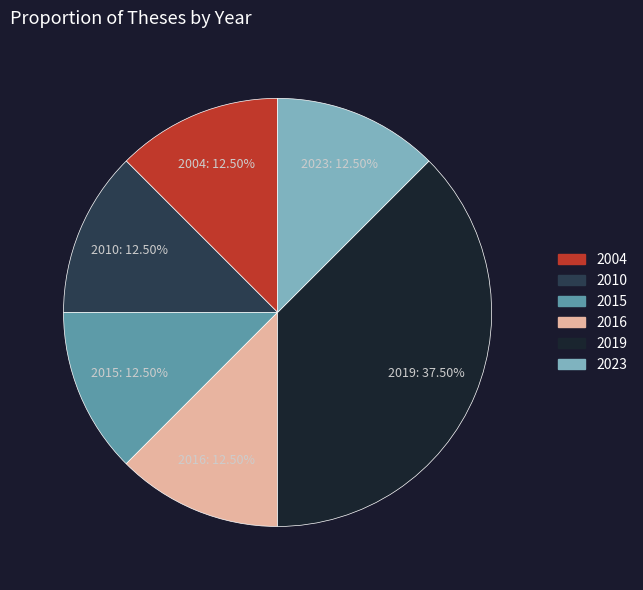

Is there any slice that represents more than half of the pie?

No